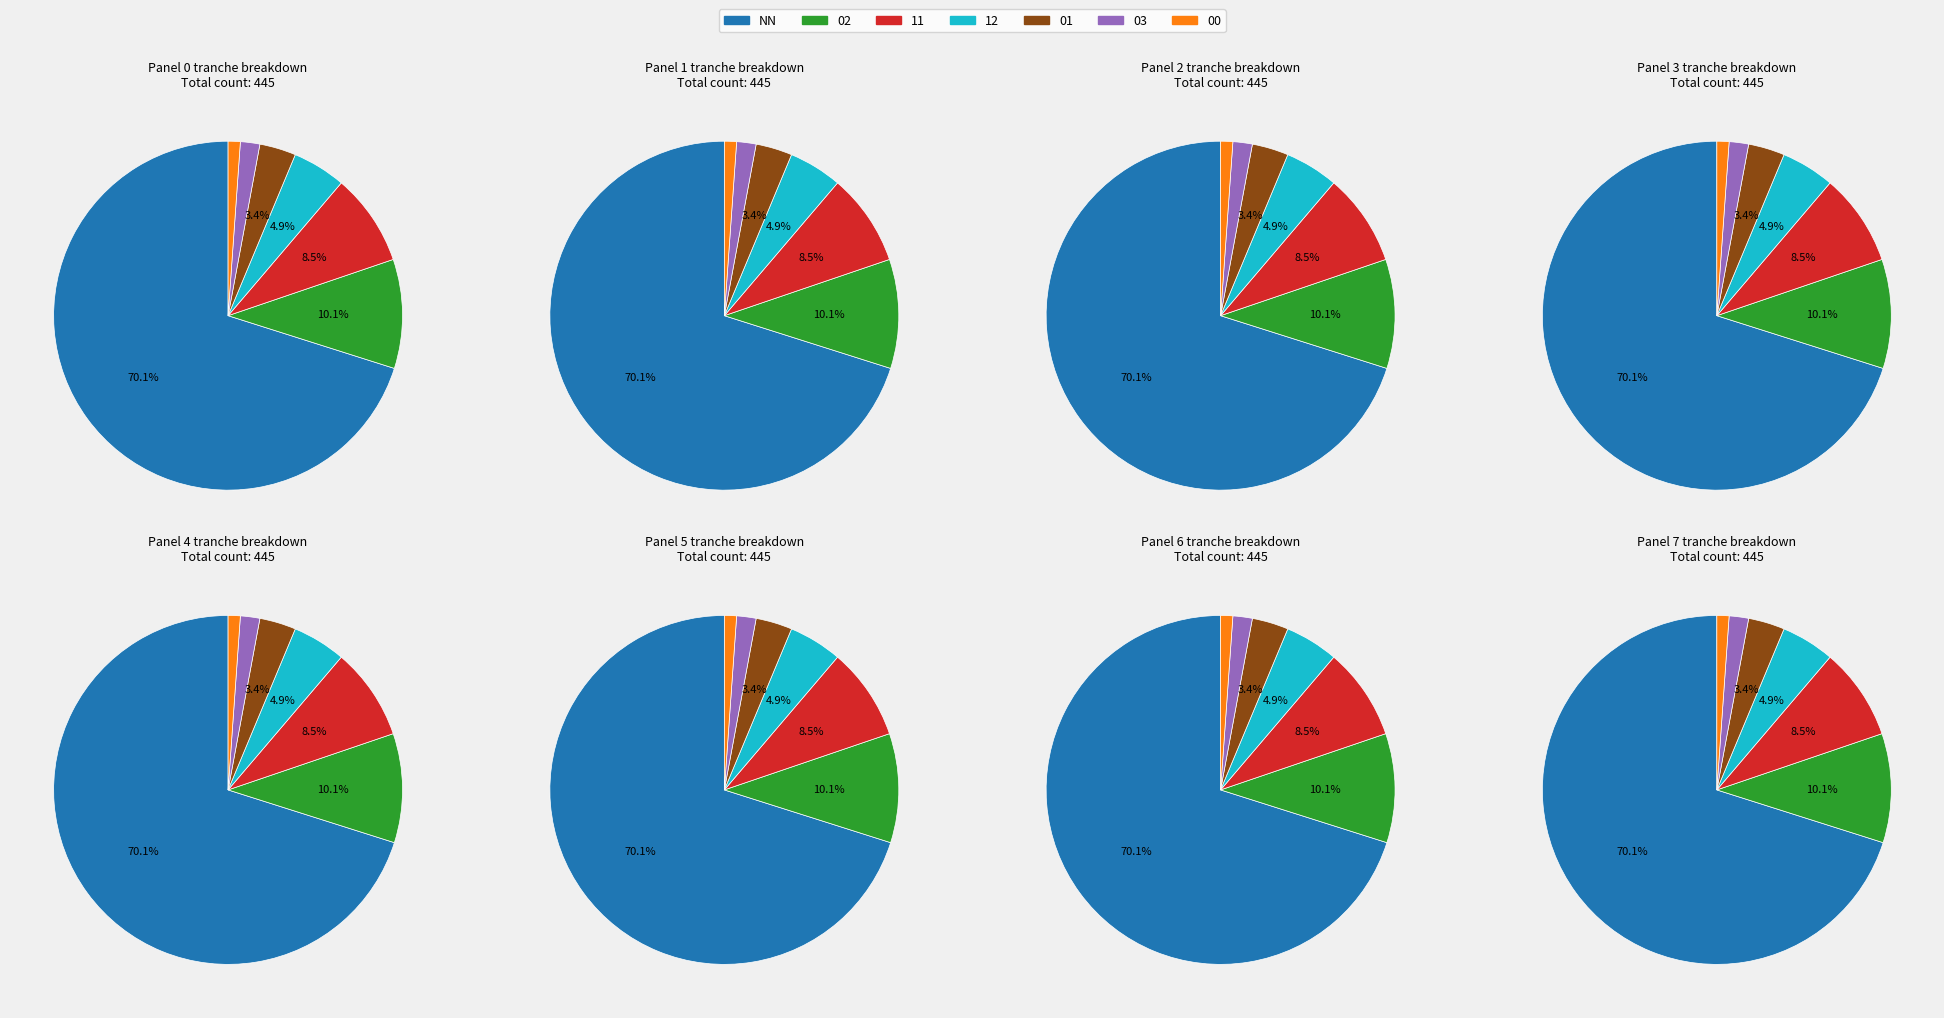

To the nearest percent, what percentage of the pie is 11?

9%